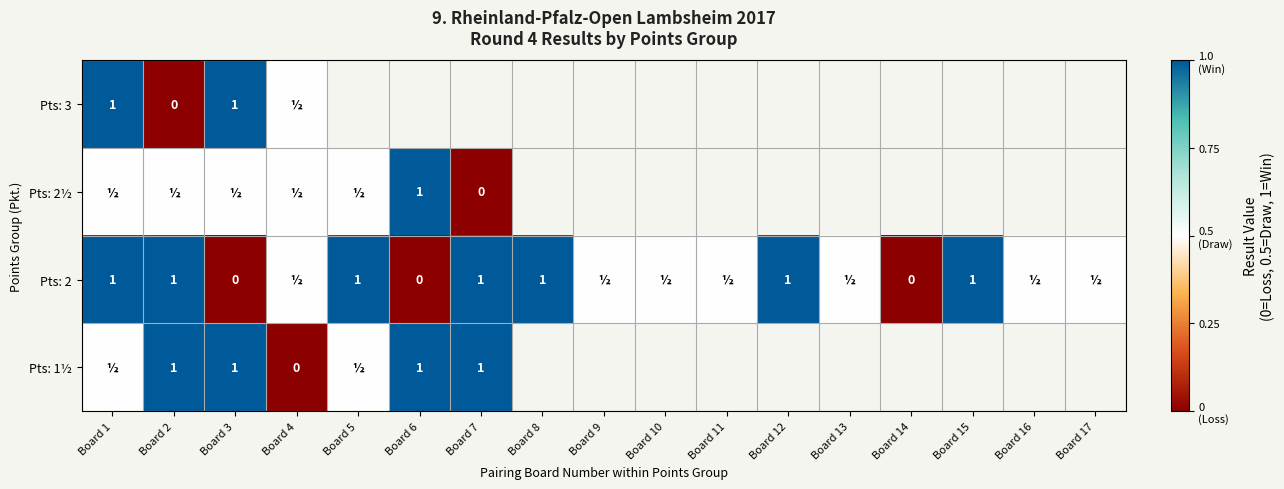

True or false: Pts: 1½ has a value of 1.0 at Board 2.

True